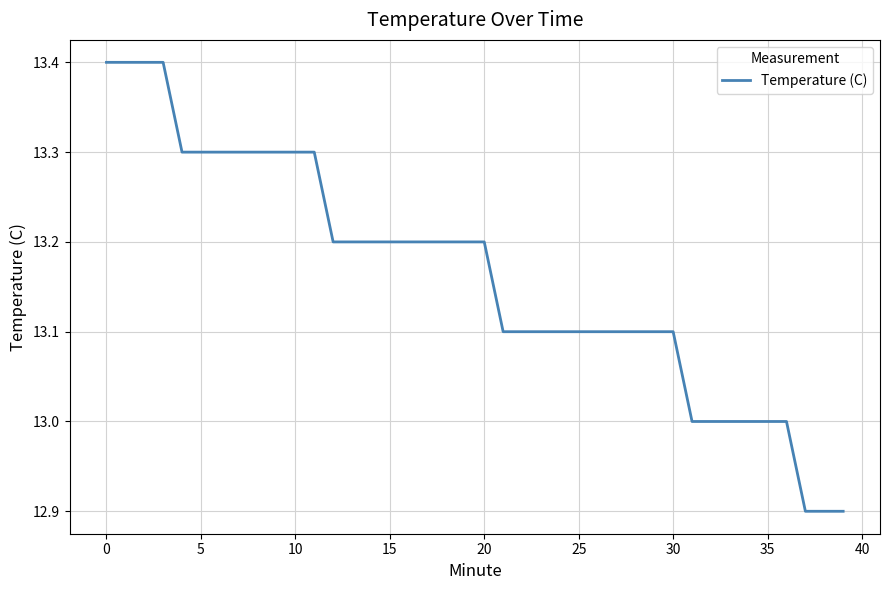

What is the greatest value displayed?

13.4